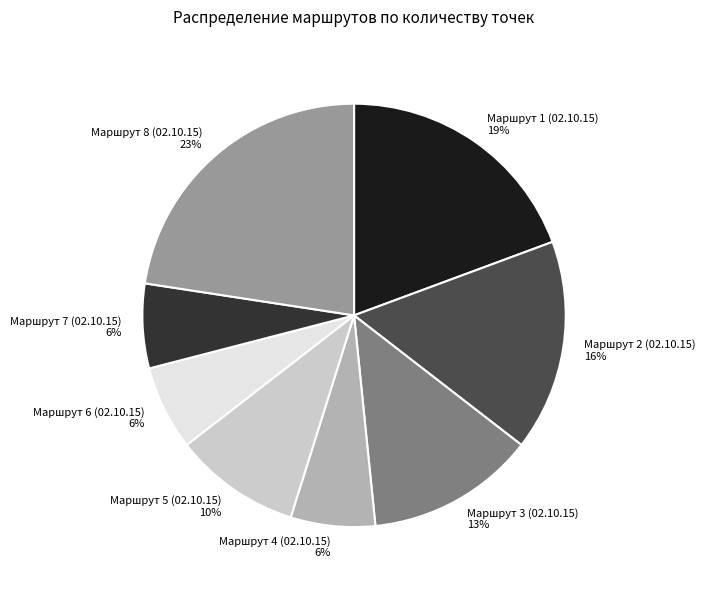

To the nearest percent, what percentage of the pie is Маршрут 5 (02.10.15) 10%?

10%